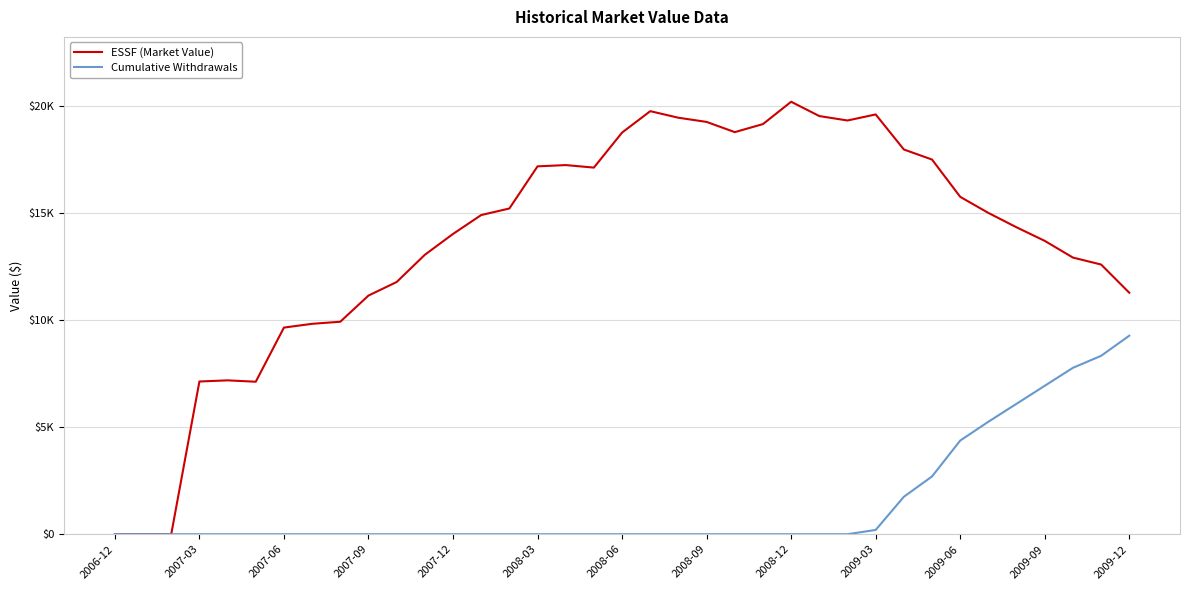

True or false: Cumulative Withdrawals and ESSF (Market Value) intersect in this chart.

False